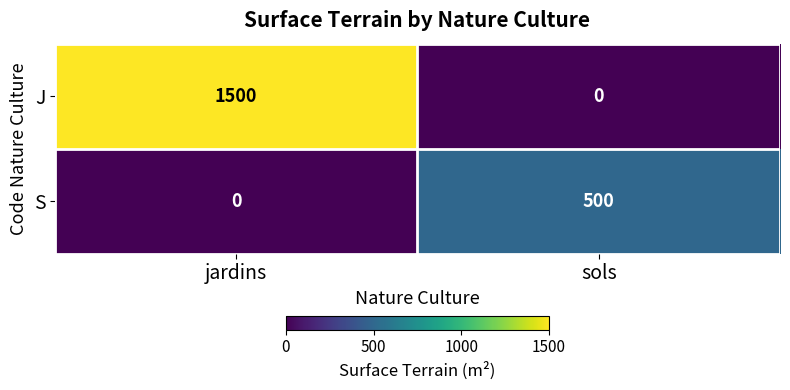

Reading left to right, list all the values displayed in this chart.

J: jardins=1500	sols=0
S: jardins=0	sols=500